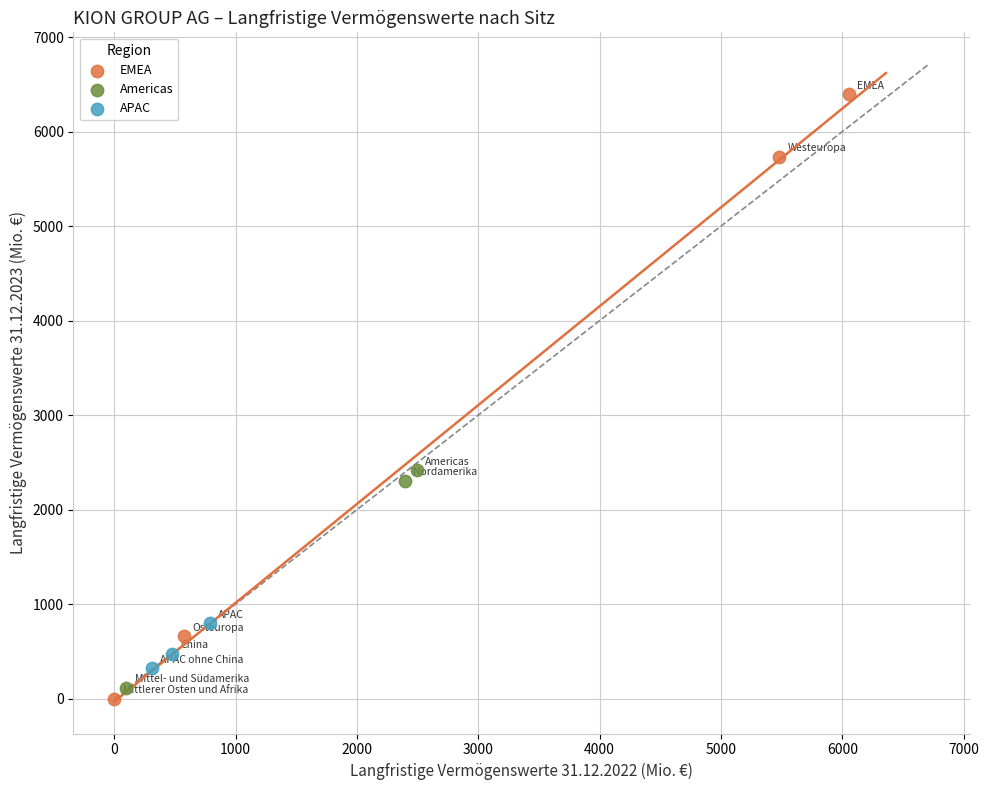

Which series reaches the maximum Y coordinate?

EMEA